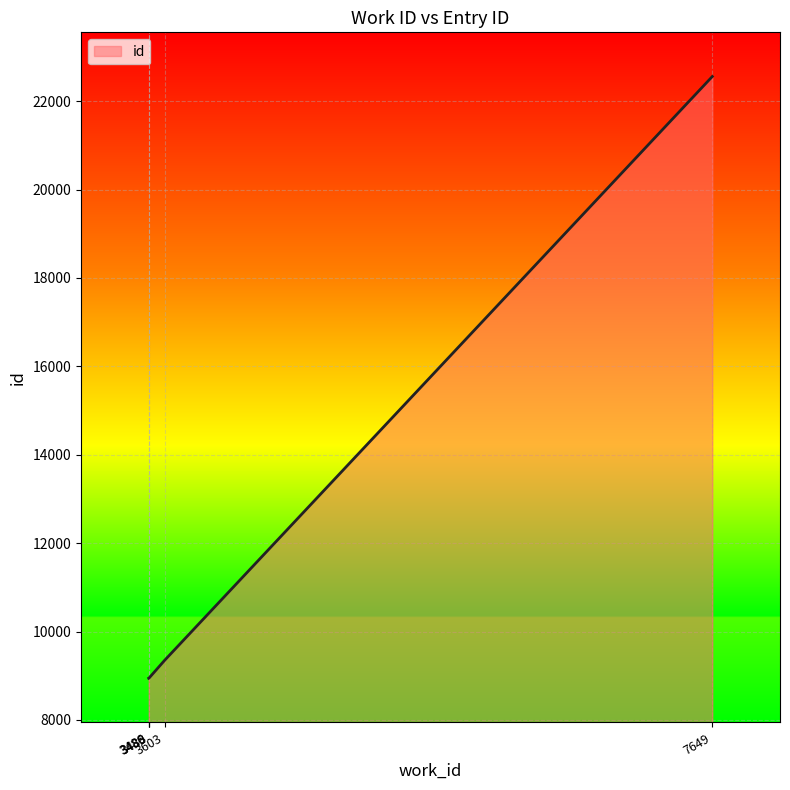

What is the greatest value displayed?

22557